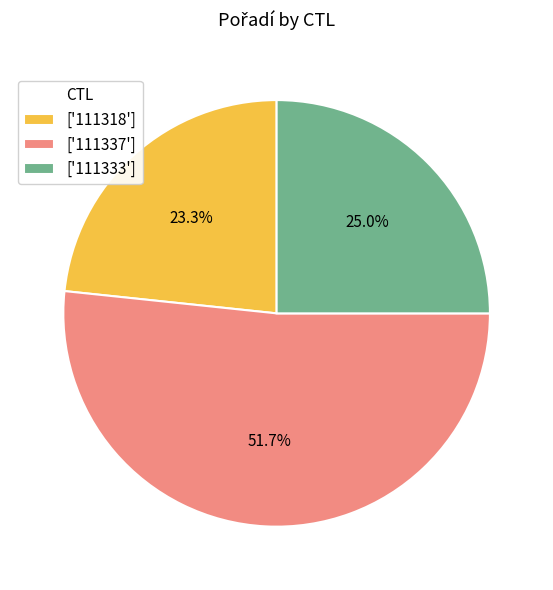

Count the number of slices in the pie.

3